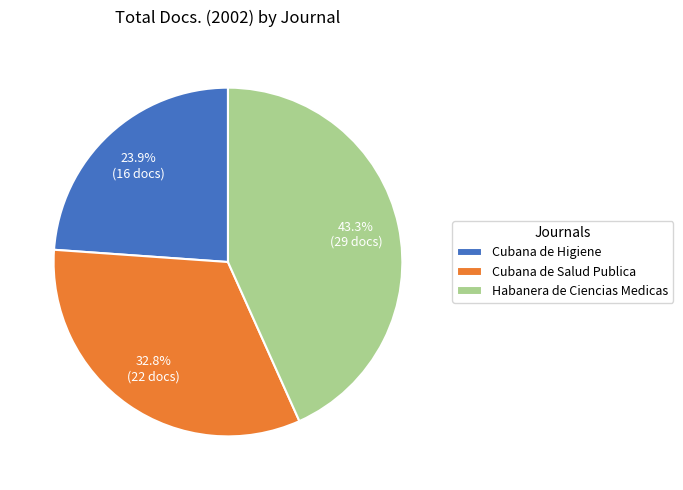

Approximately how many times larger is the value at Cubana de Salud Publica compared to Habanera de Ciencias Medicas?

0.8